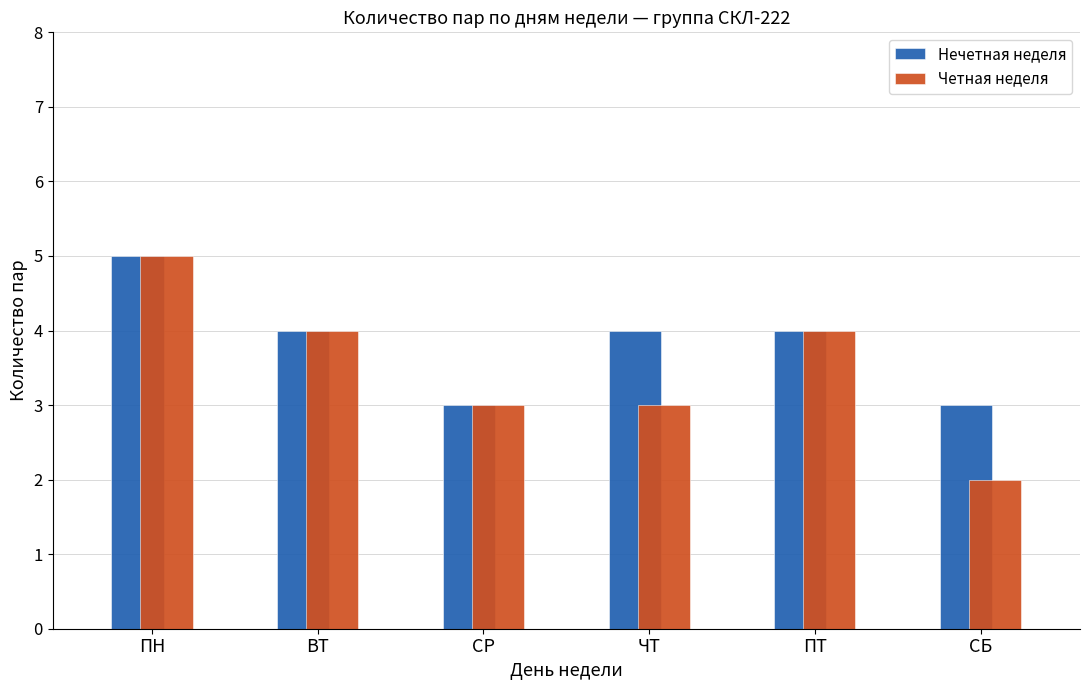

What is the label of the 4th bar from the right?

СР